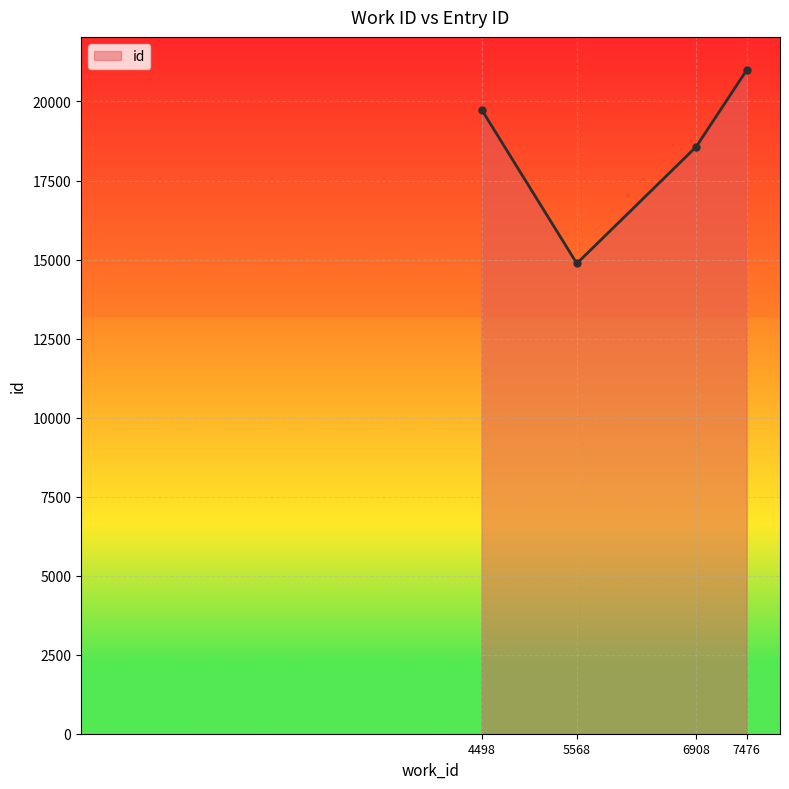

True or false: the data shows 20994 at 7476.

True